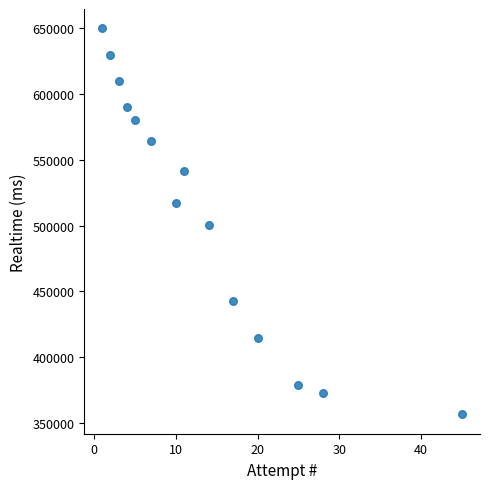

What is the range of X values (max minus min)?

44